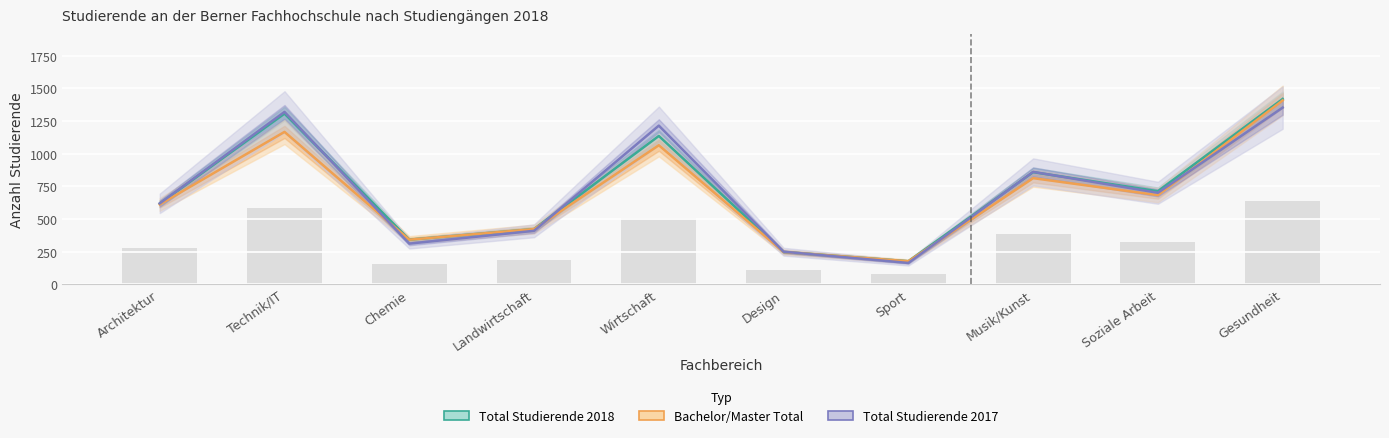

The value of Total Studierende 2017 at Wirtschaft is 1940. True or false?

False